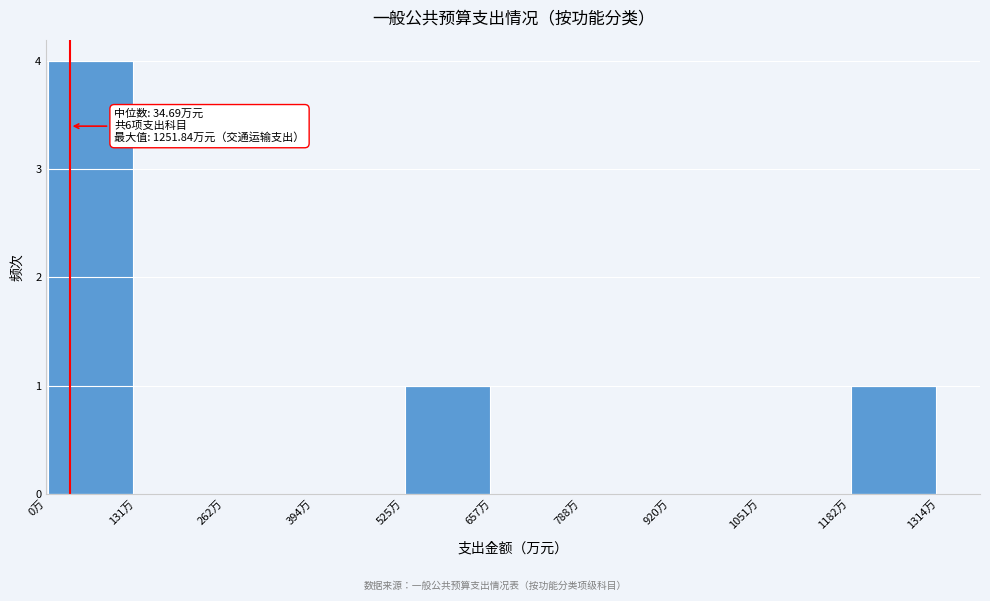

Over which range of the x-axis is the bar tallest?

0 to 140